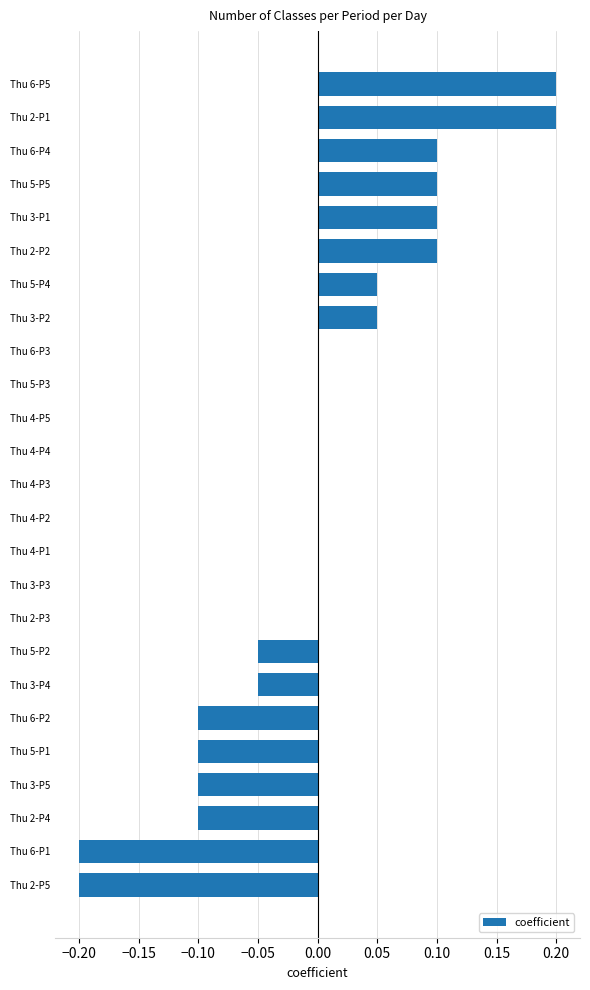

The chart shows a value of 0.1 at Thu 6-P4. True or false?

True